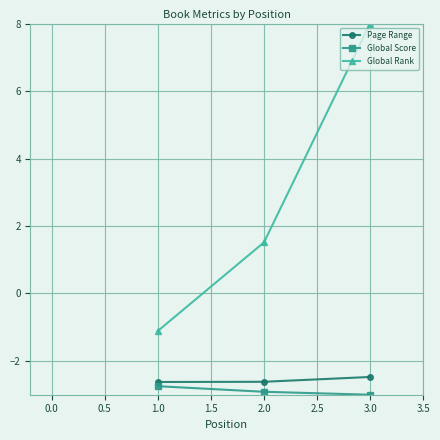

Reading left to right, what are all the values shown in this chart?

Page Range: -2.6	-2.6	-2.5
Global Score: -2.7	-2.9	-3.0
Global Rank: -1.1	1.5	8.0